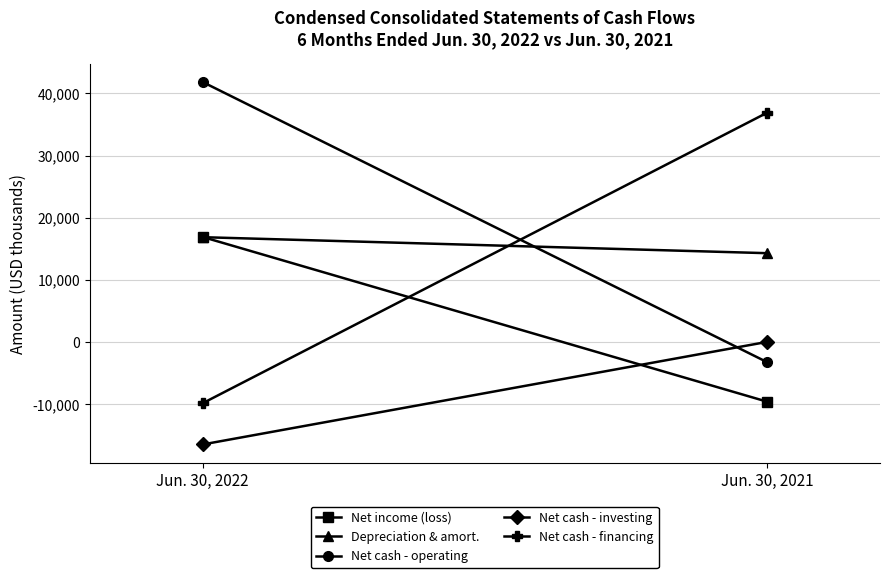

Count the Depreciation and amortization values in the range 14286 to 16863.

2